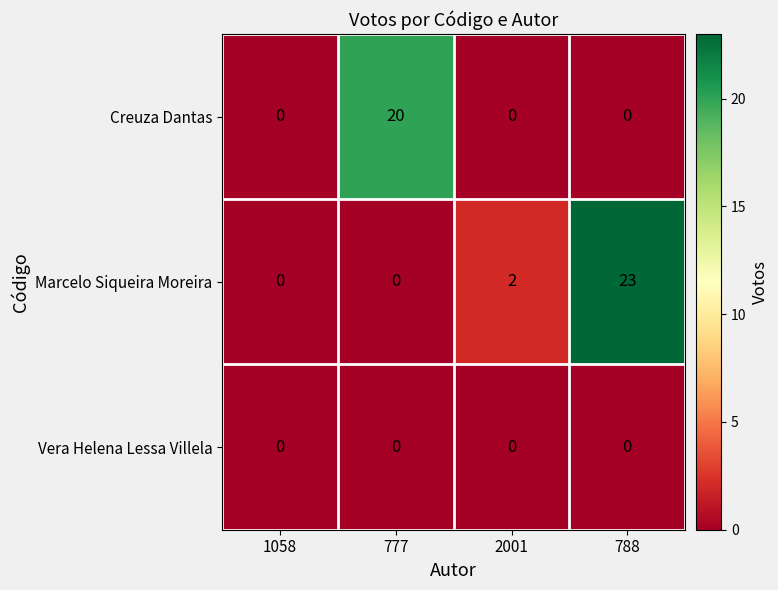

What is the difference between the highest and lowest values at 777?

20